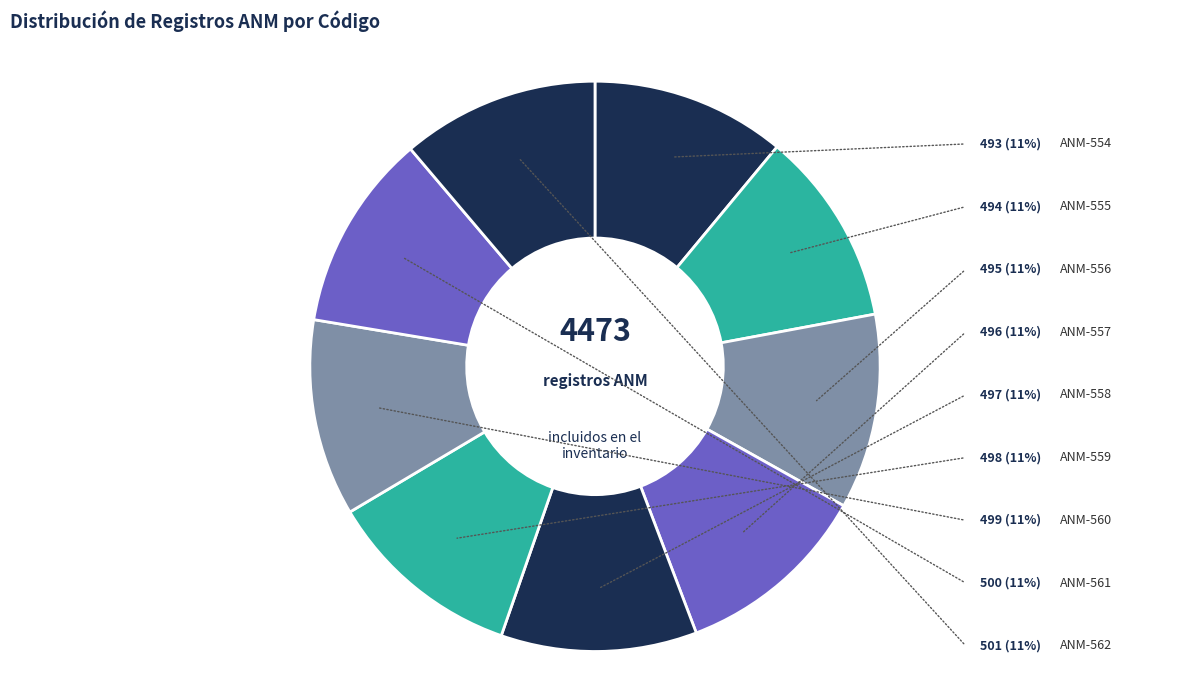

The ANM-555 slice represents 4% of the pie. True or false?

False